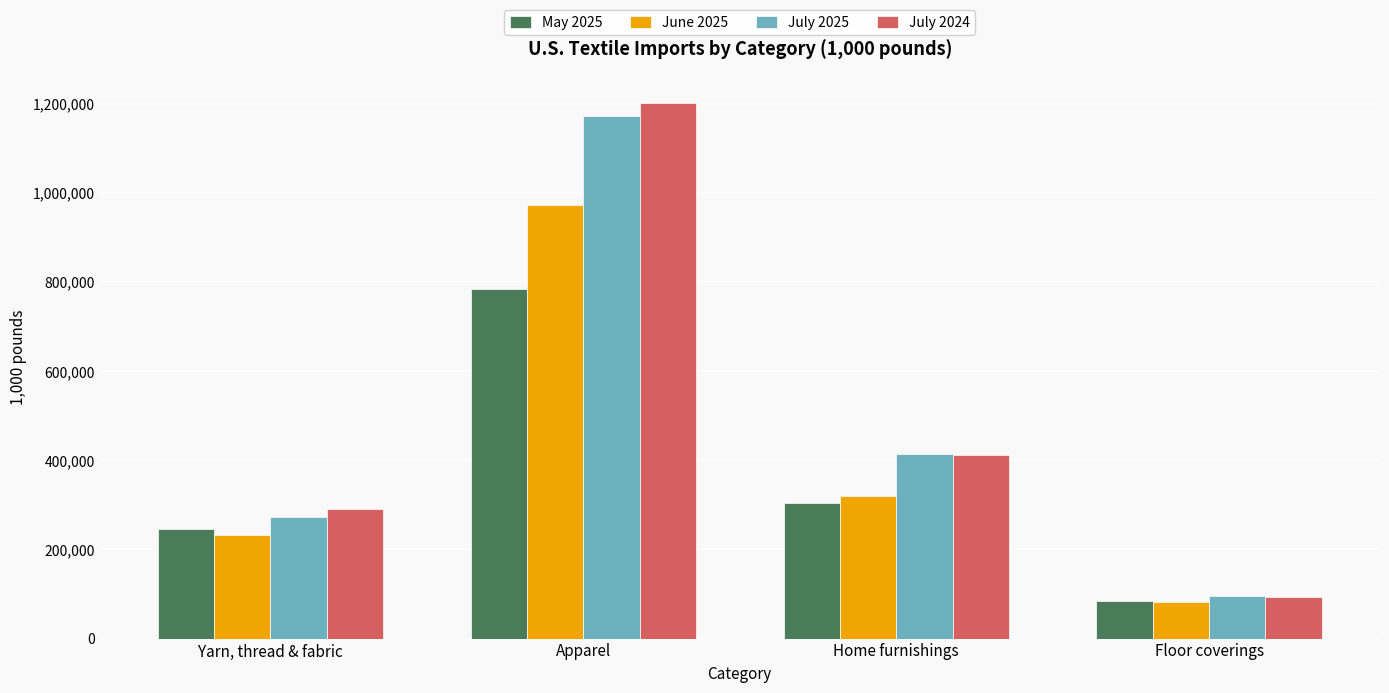

Where is June 2025 nearest to the value 527844?

Home furnishings